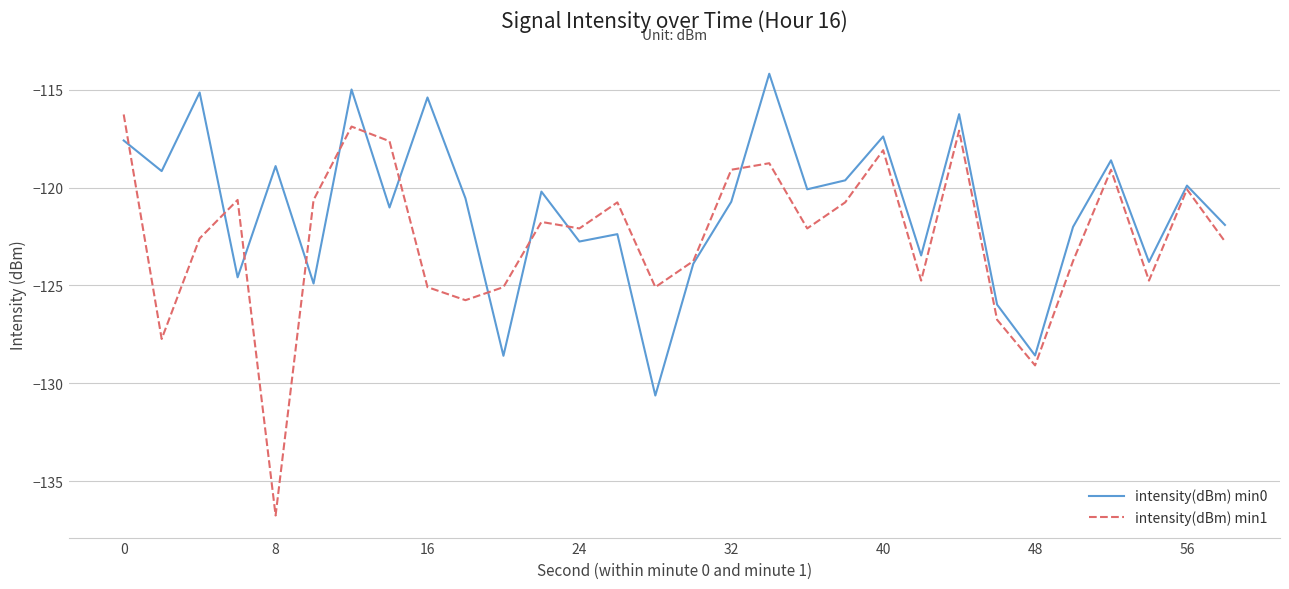

Rank the series by their average value, from lowest to highest.

intensity(dBm) min1, intensity(dBm) min0